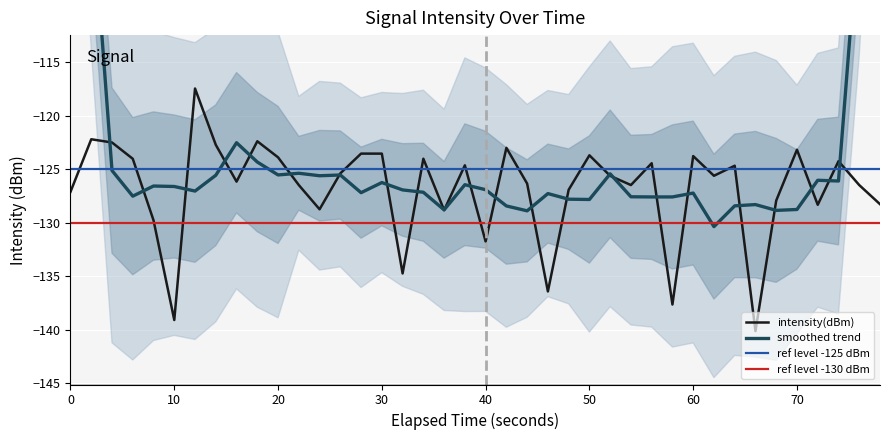

What is the maximum value for intensity(dBm)?

-117.4